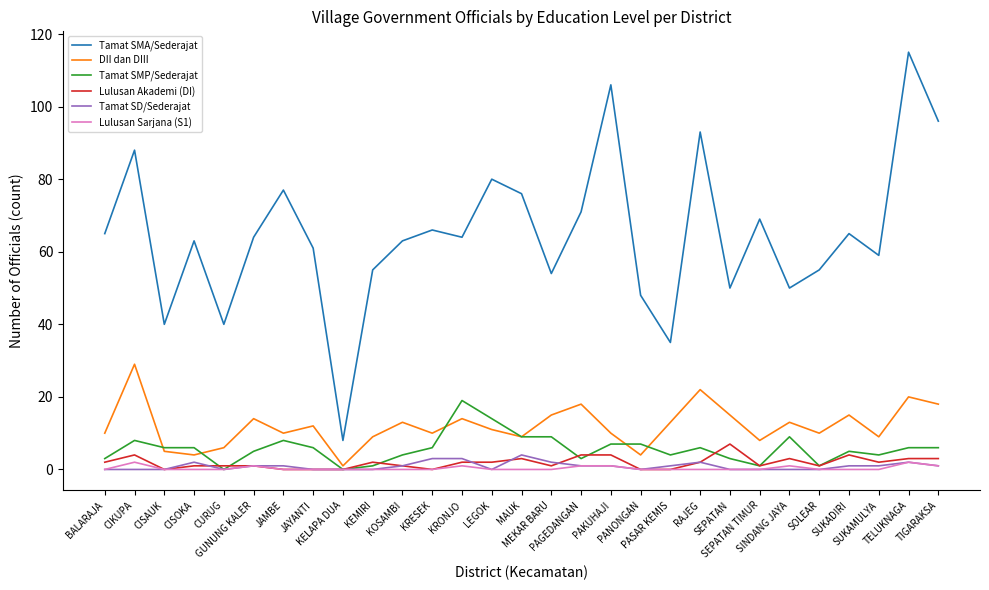

What is the spread (max minus min) of values at PASAR KEMIS?

35